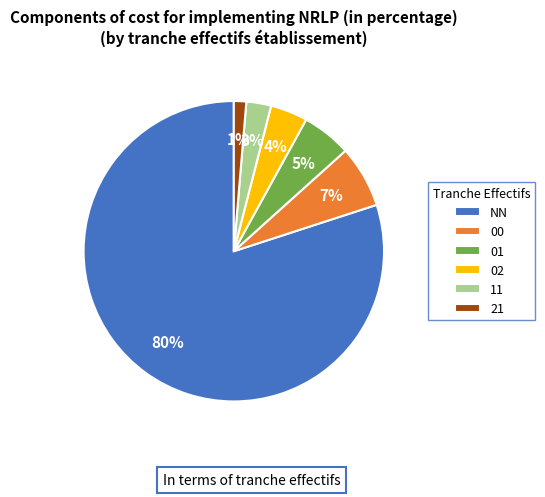

Combined, do 02 and 11 account for over 50%?

No